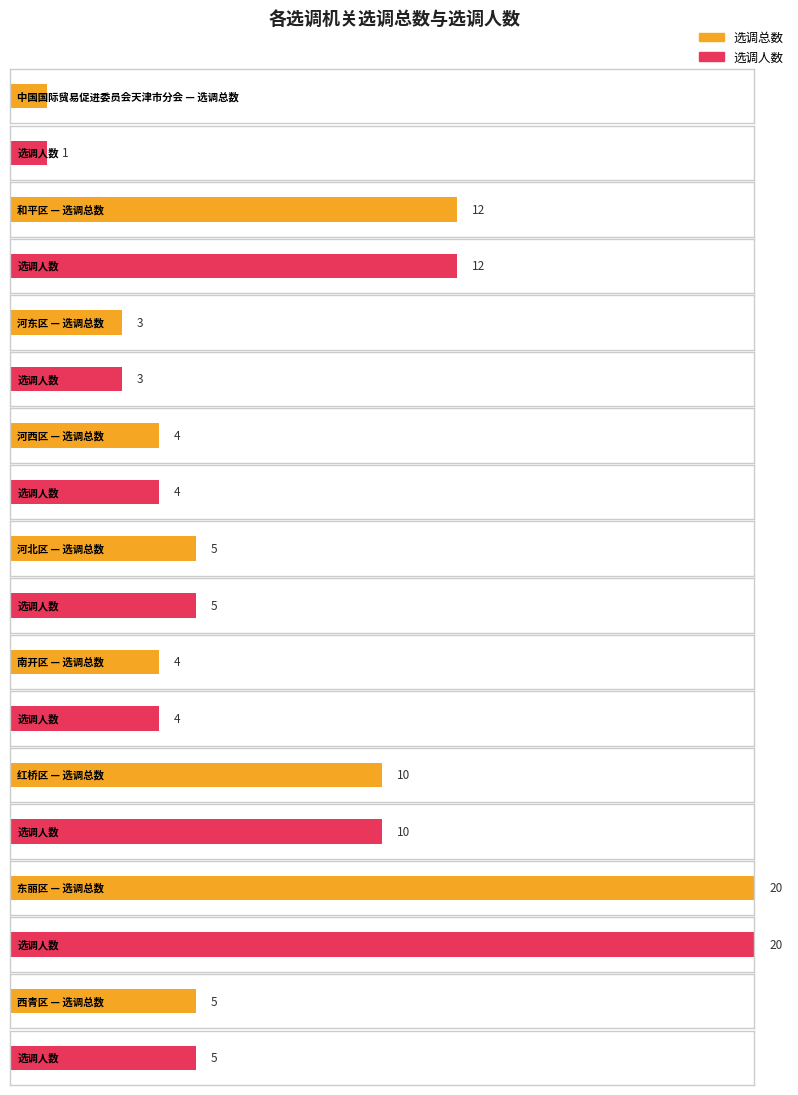

Is the value of 选调人数 at 南开区 greater than the value of 选调总数 at 东丽区?

No